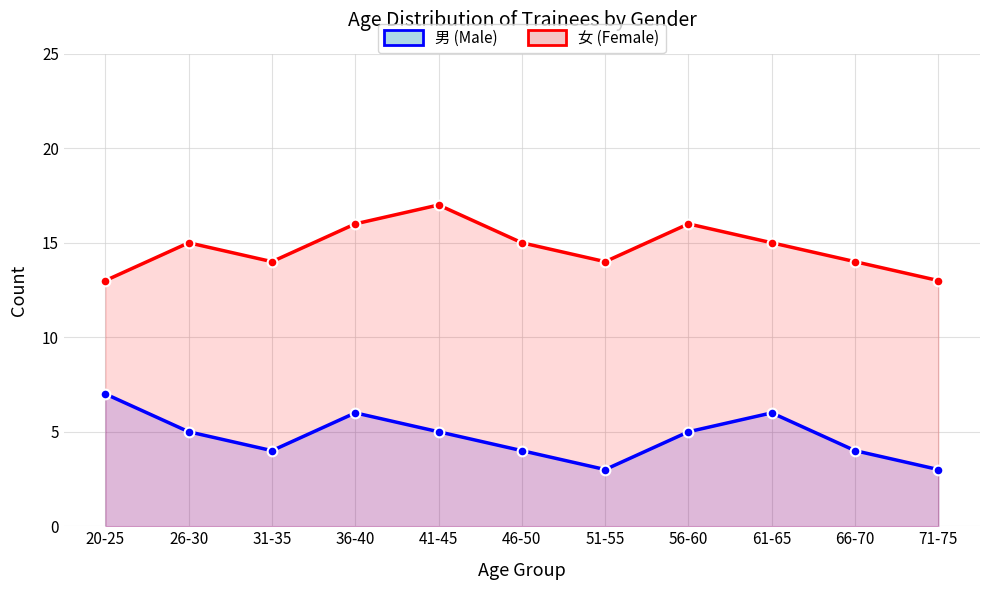

Where does the 男 (Male) series first go above 5?

20-25